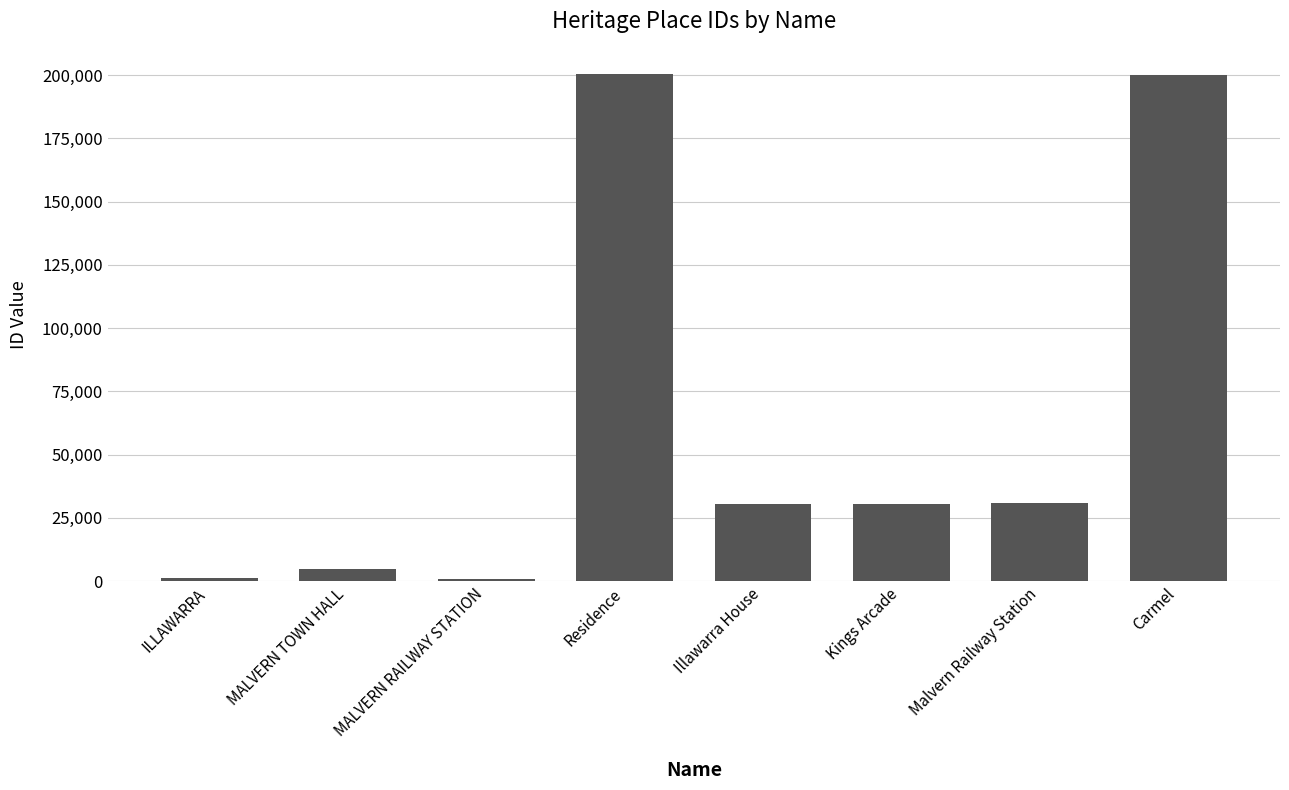

What is the sum of all values?

498868